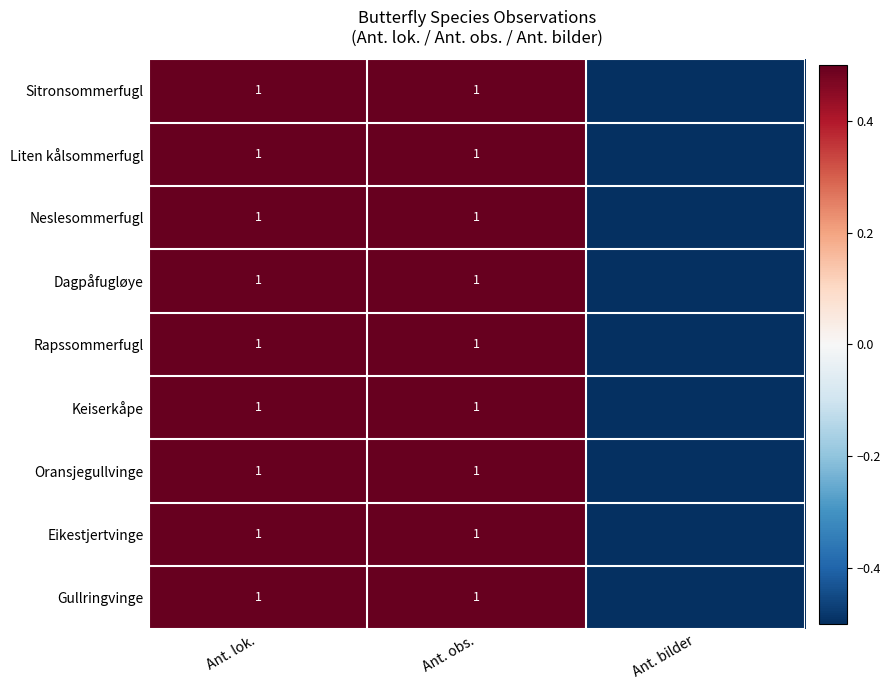

Is it true that Dagpåfugløye equals 0.4 at Ant. obs.?

False